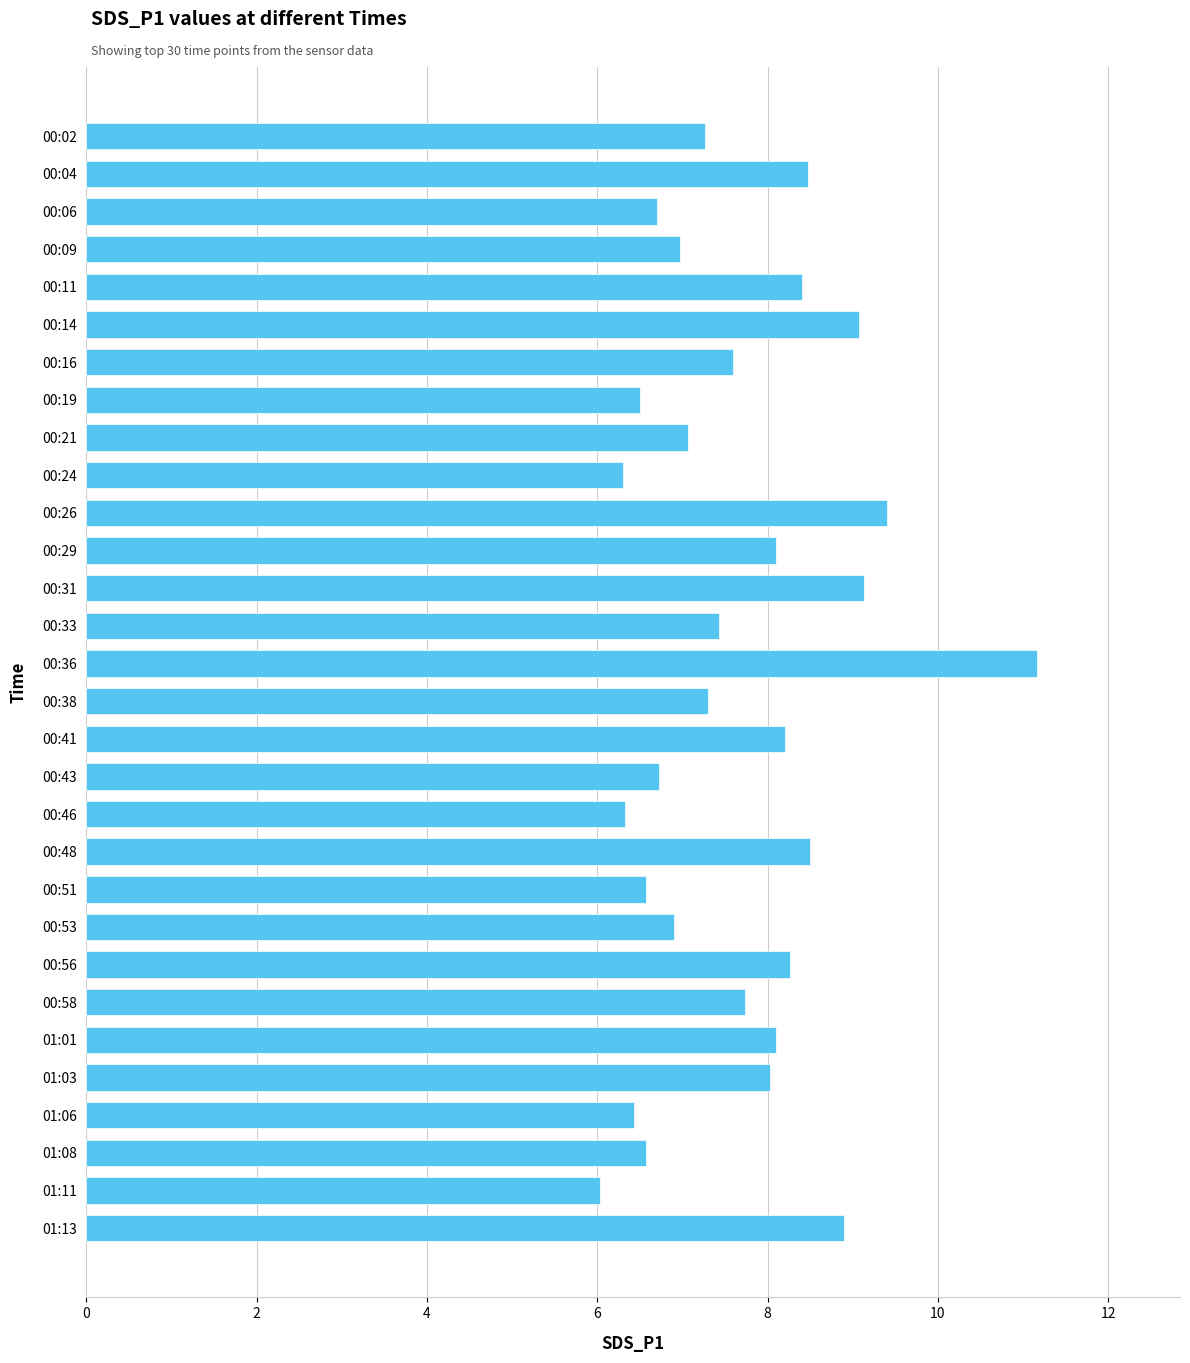

What is the difference between the maximum and second lowest values?

4.9